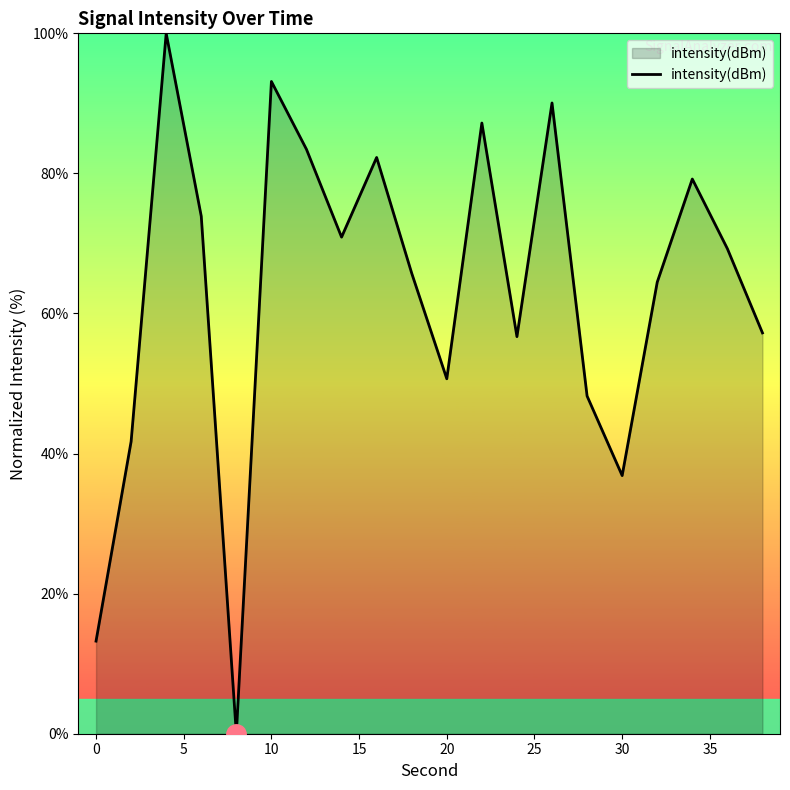

How many values exceed 69?

10